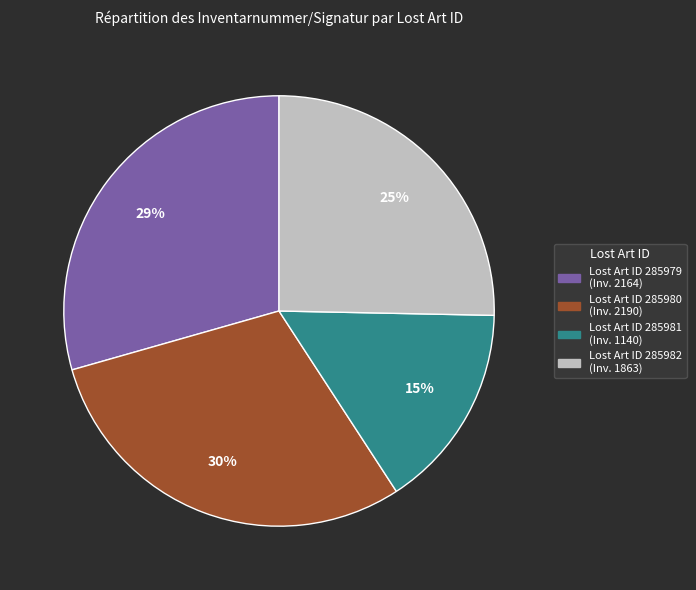

Is there a majority slice in this chart?

No